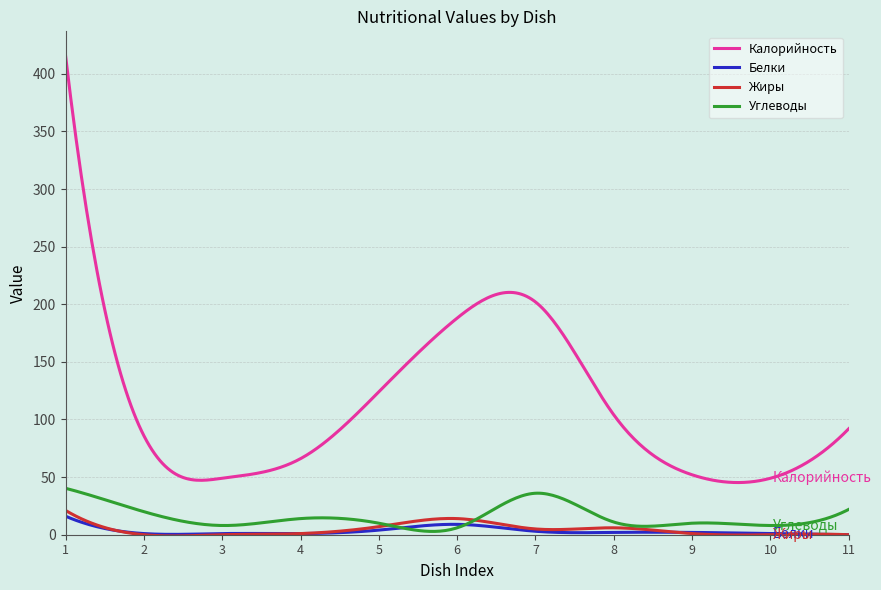

Which series has the largest total across all categories?

Калорийность